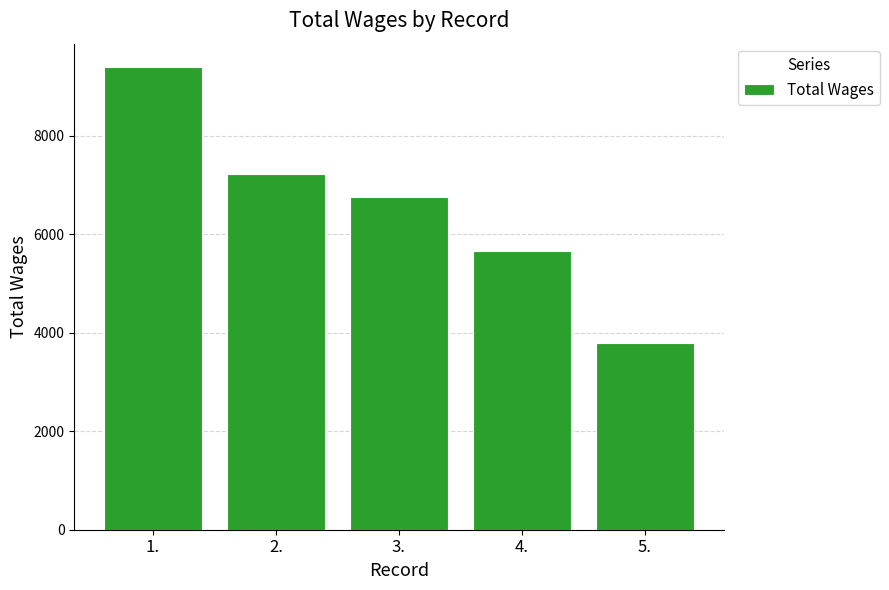

True or false: the data shows 12721 at 2..

False